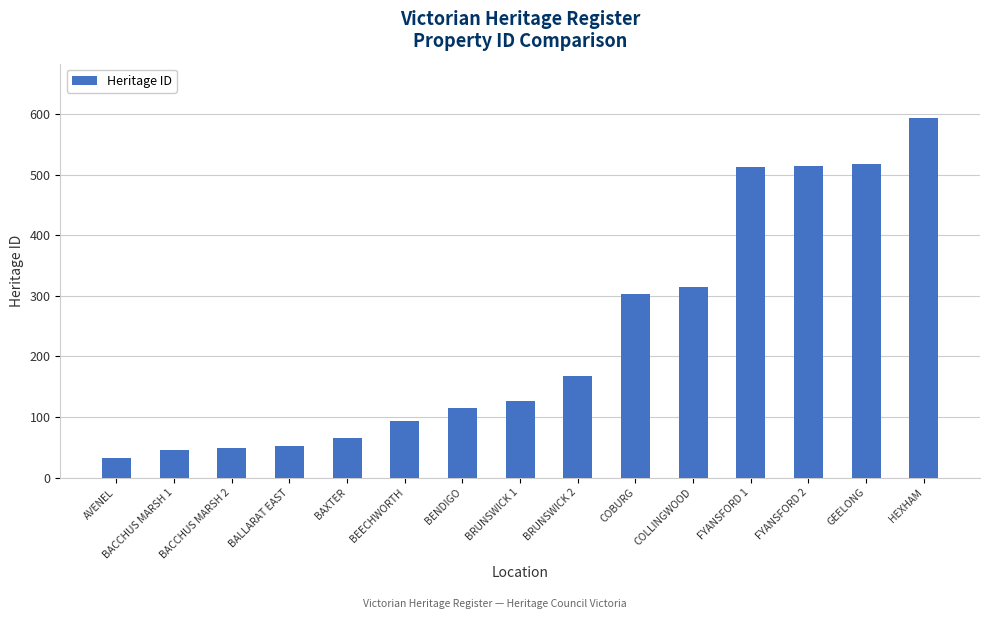

What is the label of the 9th bar from the right?

BENDIGO